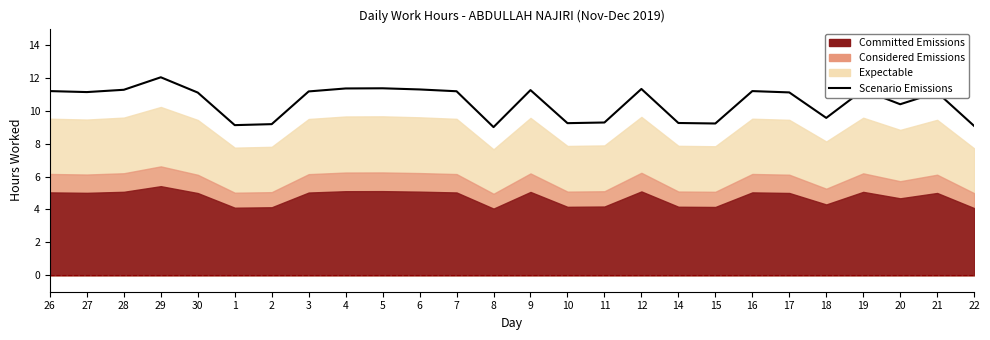

Reading right to left, extract all data points from this chart.

22=9.1	21=11.1	20=10.4	19=11.3	18=9.6	17=11.1	16=11.2	15=9.2	14=9.3	12=11.3	11=9.3	10=9.2	9=11.3	8=9.0	7=11.2	6=11.3	5=11.4	4=11.4	3=11.2	2=9.2	1=9.1	30=11.1	29=12.0	28=11.3	27=11.1	26=11.2